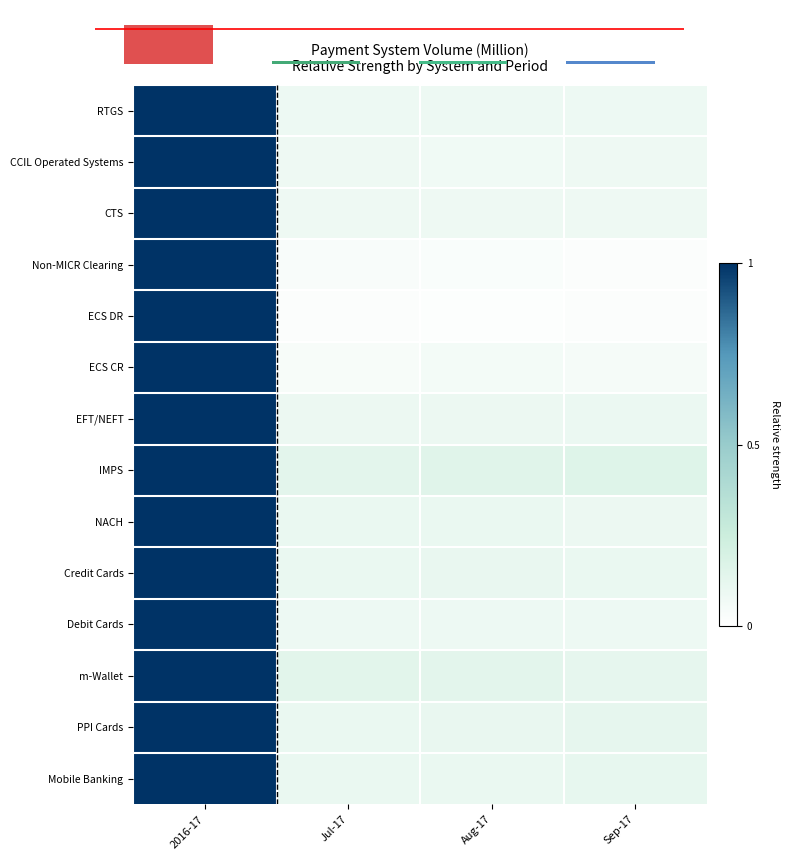

What is the difference between the highest and lowest values at Sep-17?

0.1